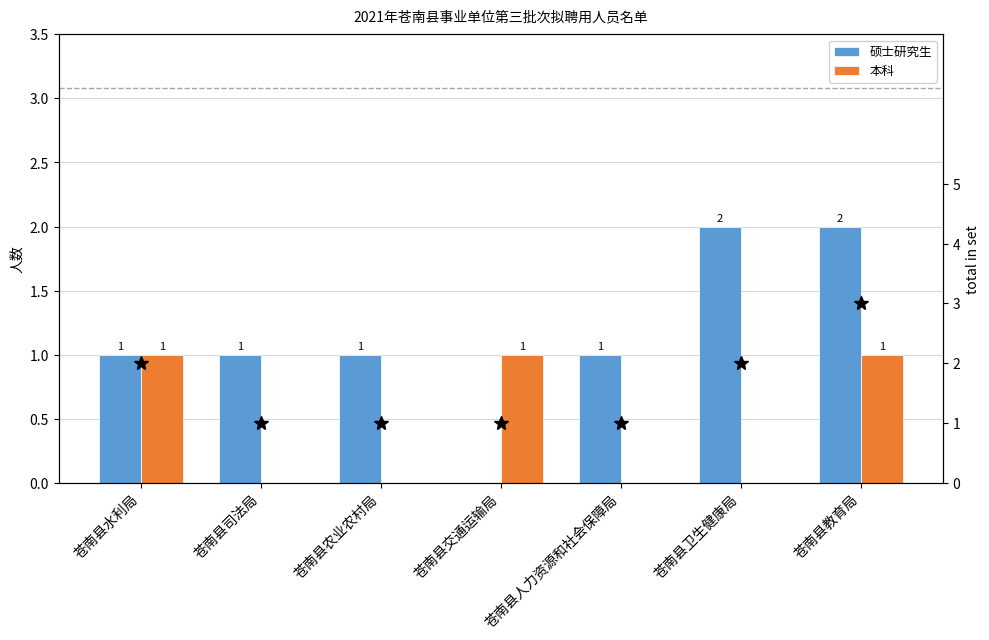

List the series in order of their peak value, lowest first.

本科, 硕士研究生